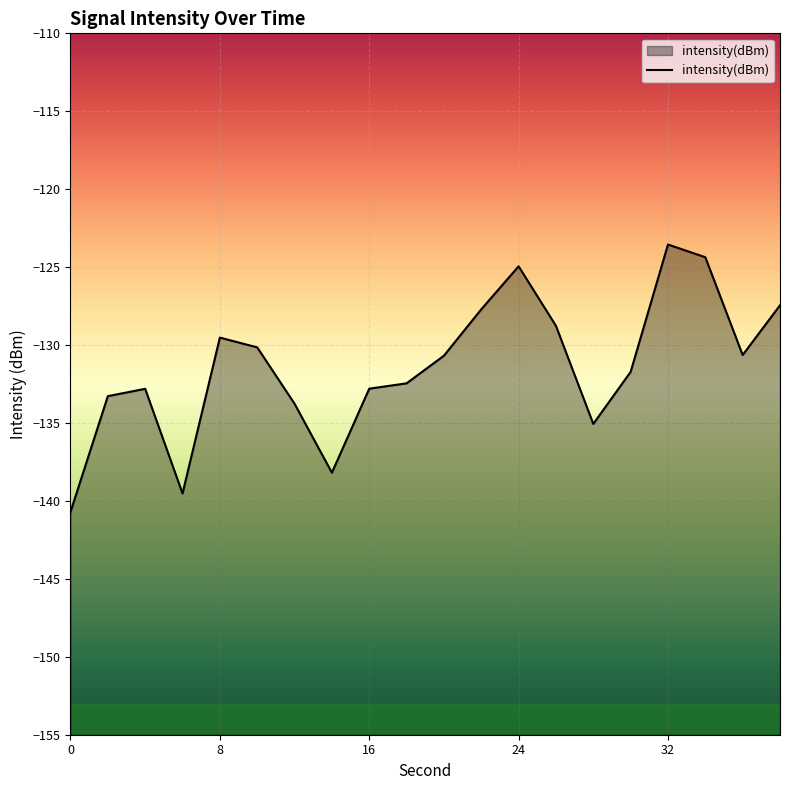

Reading left to right, transcribe all the data shown in this chart.

0=-140.7	2=-133.3	4=-132.8	6=-139.5	8=-129.5	10=-130.1	12=-133.8	14=-138.2	16=-132.8	18=-132.5	20=-130.7	22=-127.7	24=-124.9	26=-128.8	28=-135.1	30=-131.7	32=-123.5	34=-124.4	36=-130.6	38=-127.4